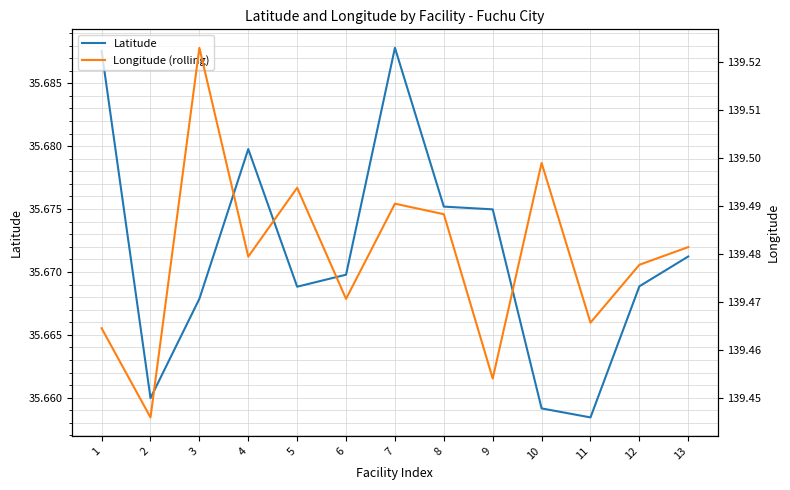

What are all the series names shown in the legend?

Latitude, Longitude (rolling)